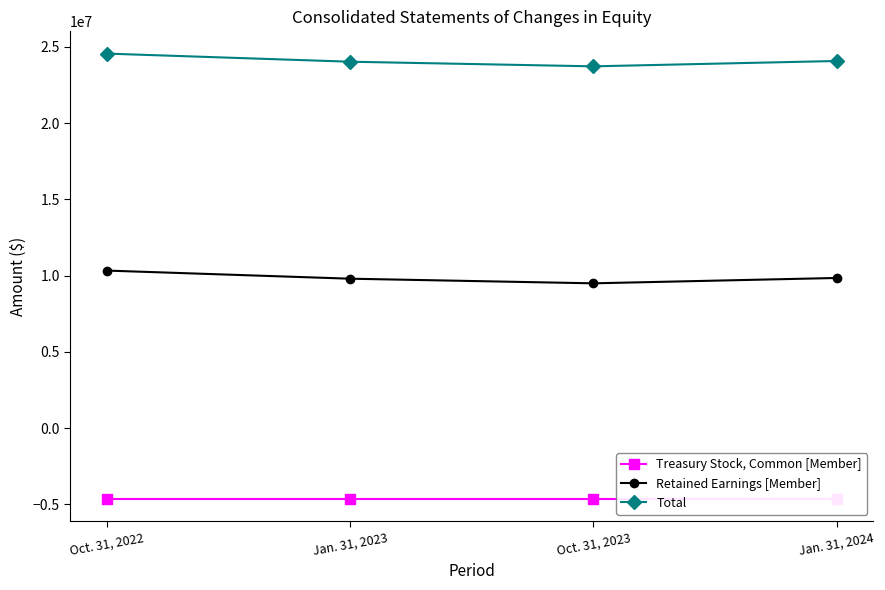

Count the number of data series in this chart.

3